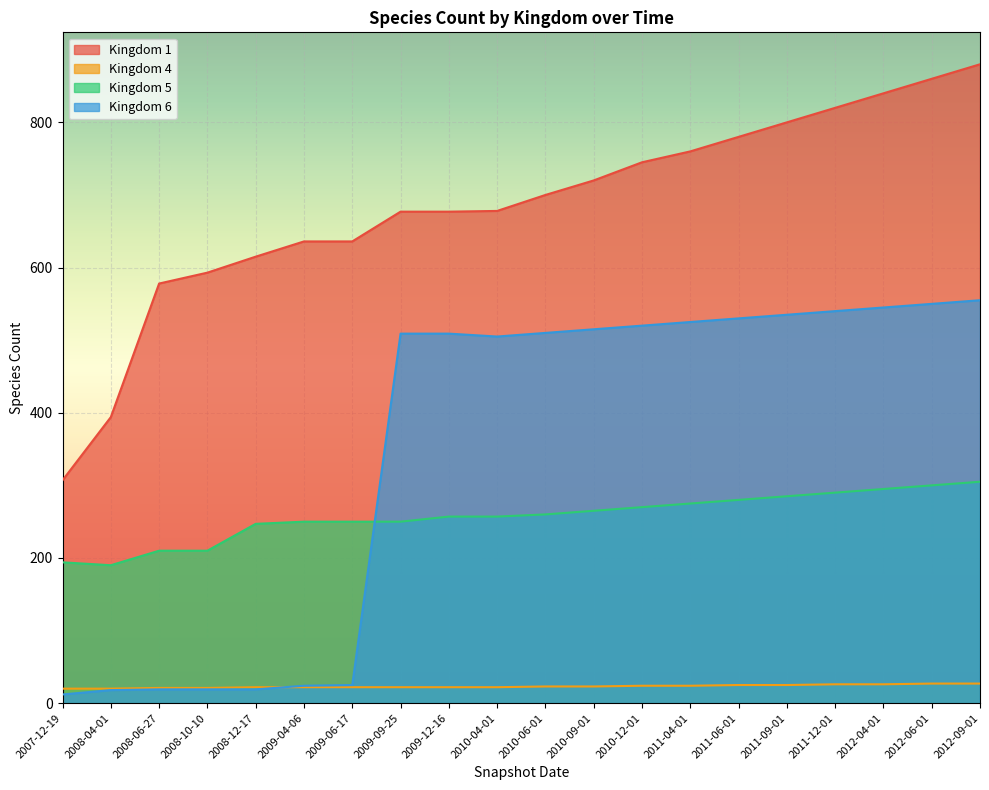

What is the difference between the Kingdom 5 values at 2009-04-06 and 2011-12-01?

40